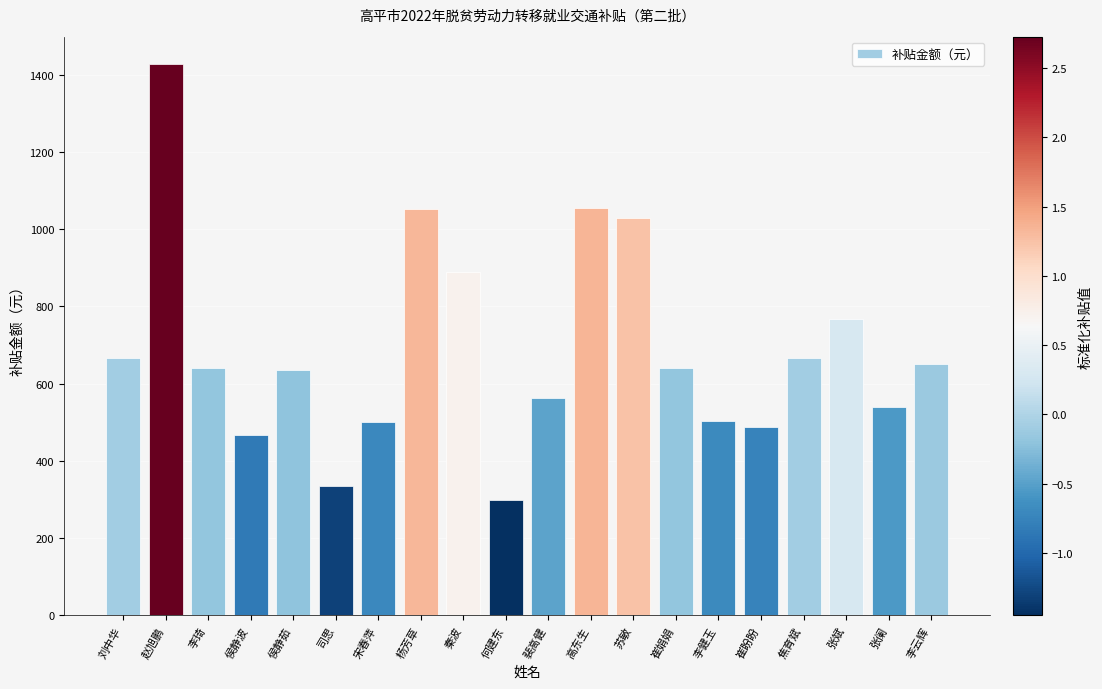

What is the greatest value displayed?

1427.0